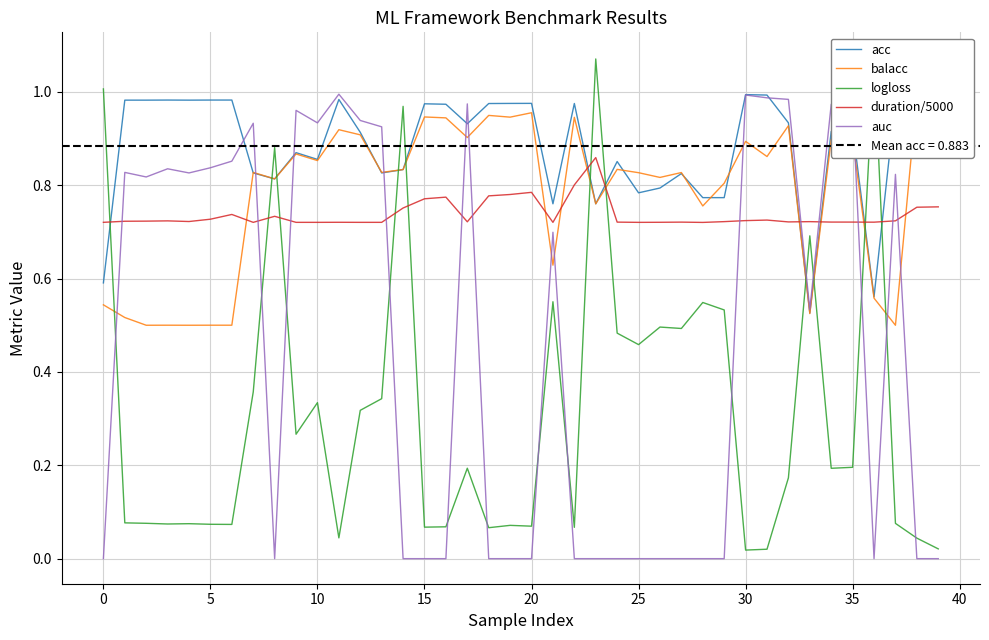

The value of auc at 23 is 0.7. True or false?

False